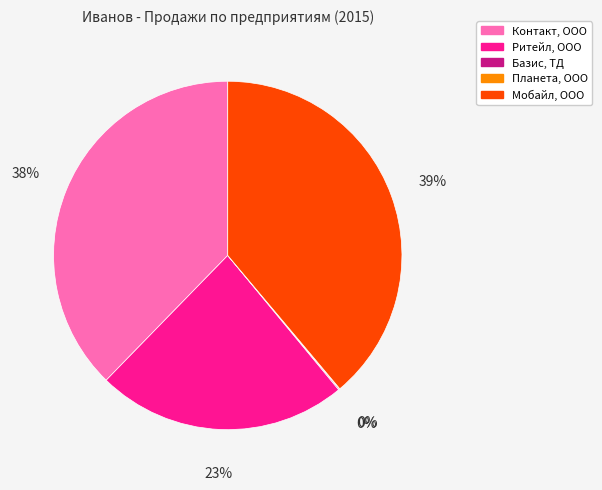

Does any single category account for the majority?

No